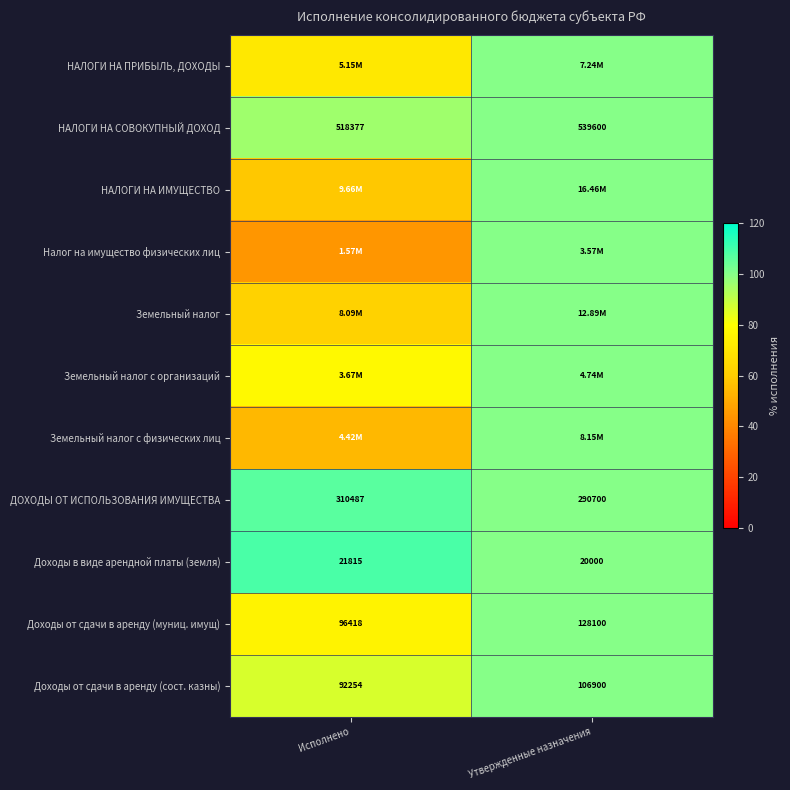

At Утвержденные назначения, list the series in order from smallest to largest.

НАЛОГИ НА ПРИБЫЛЬ, ДОХОДЫ, НАЛОГИ НА СОВОКУПНЫЙ ДОХОД, НАЛОГИ НА ИМУЩЕСТВО, Налог на имущество физических лиц, Земельный налог, Земельный налог с организаций, Земельный налог с физических лиц, ДОХОДЫ ОТ ИСПОЛЬЗОВАНИЯ ИМУЩЕСТВА, Доходы в виде арендной платы (земля), Доходы от сдачи в аренду (муниц. имущ), Доходы от сдачи в аренду (сост. казны)